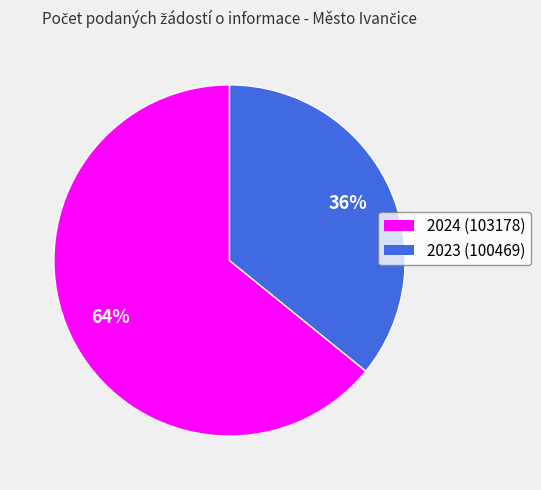

True or false: 2024 (103178) accounts for 64% of the total.

True